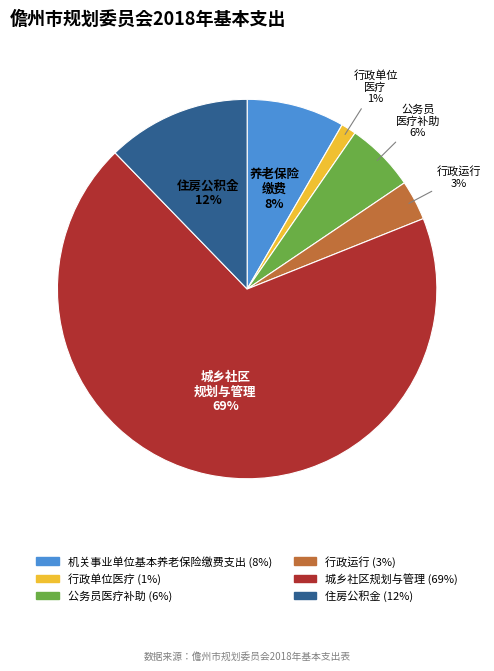

Which category has the smallest portion of the pie?

行政单位医疗